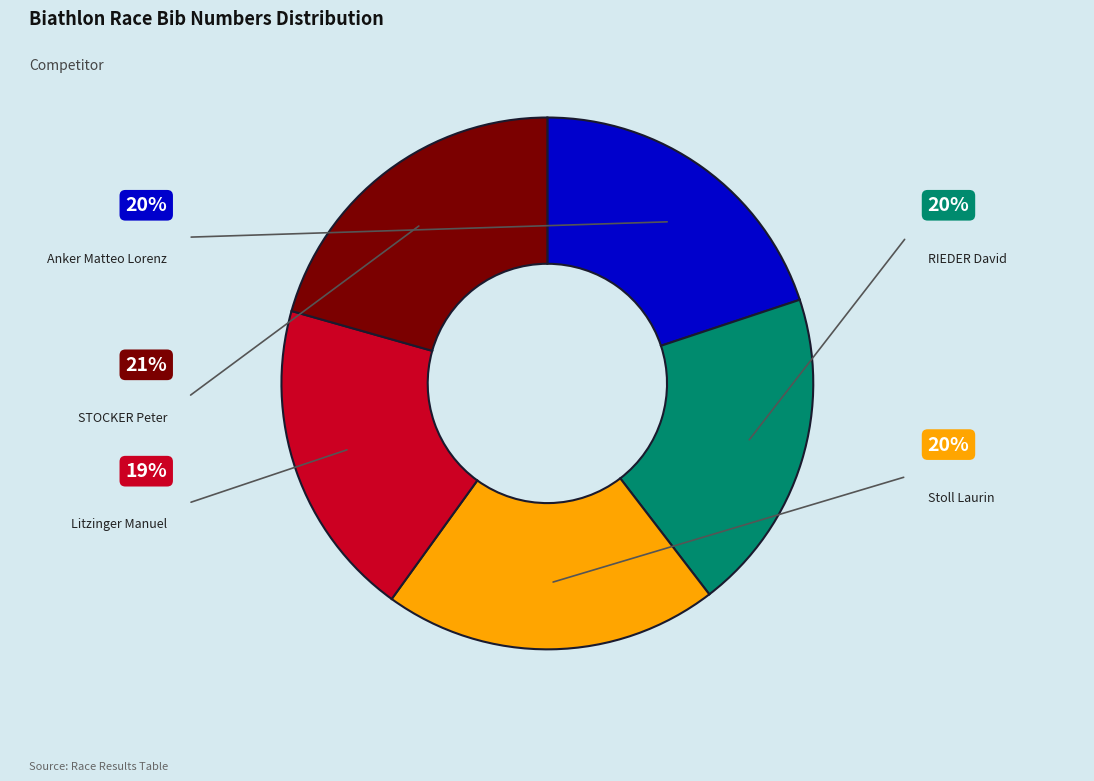

How many slices are in this pie chart?

5